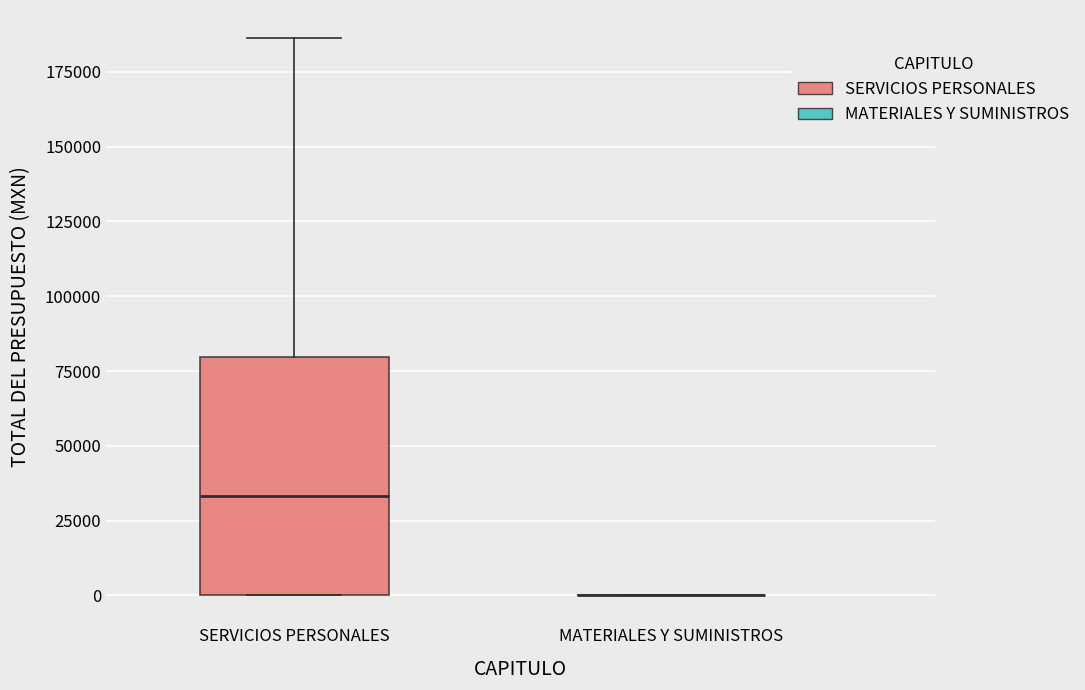

Which box is the tallest, from its lower edge to its upper edge?

SERVICIOS PERSONALES